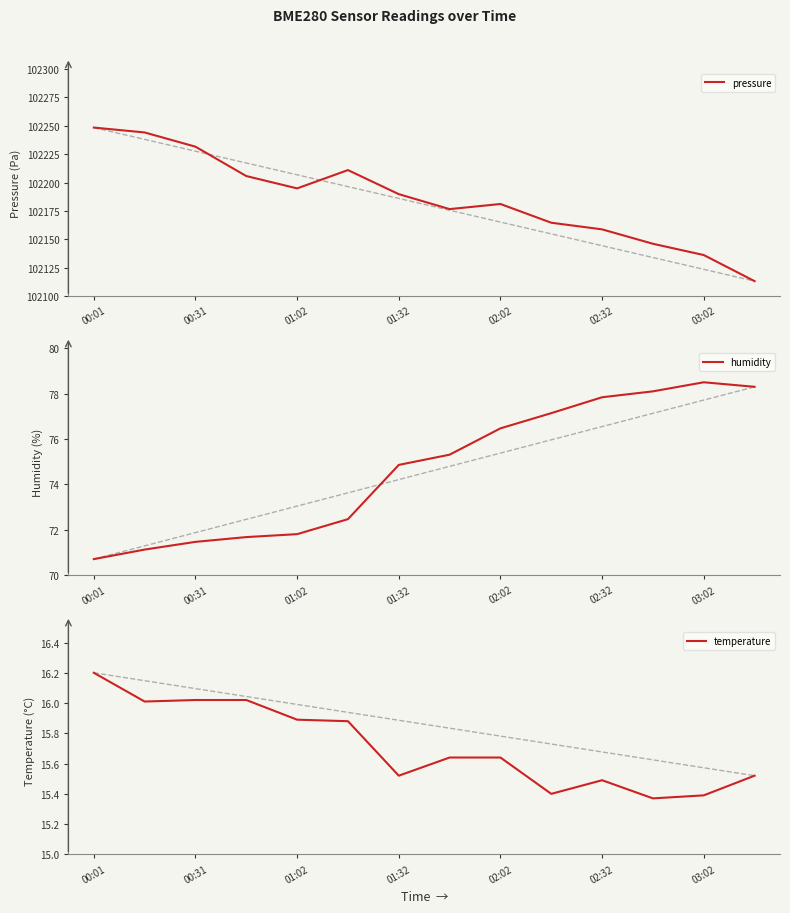

What is the difference between the second highest and minimum values in the temperature series?

0.7